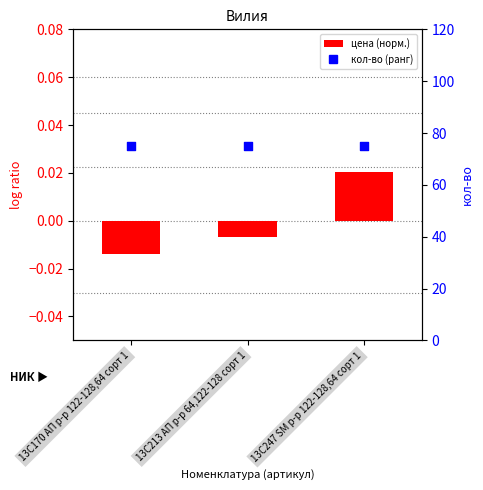

What is the total value across all series at 13С213 АП р-р 64,122-128 сорт 1?

75.0